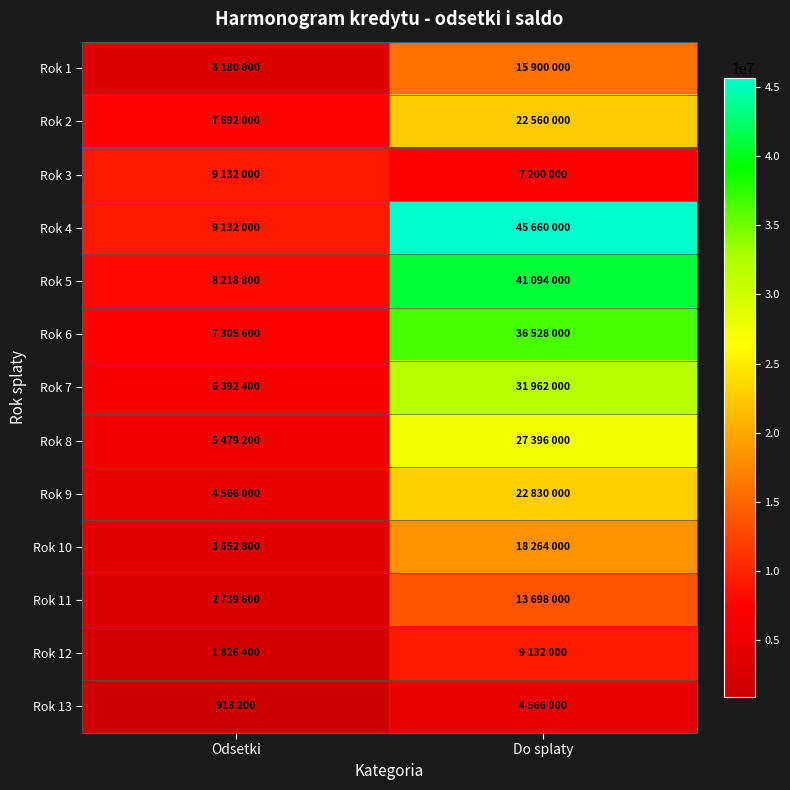

What is the difference between the highest and lowest values at Odsetki?

8218800